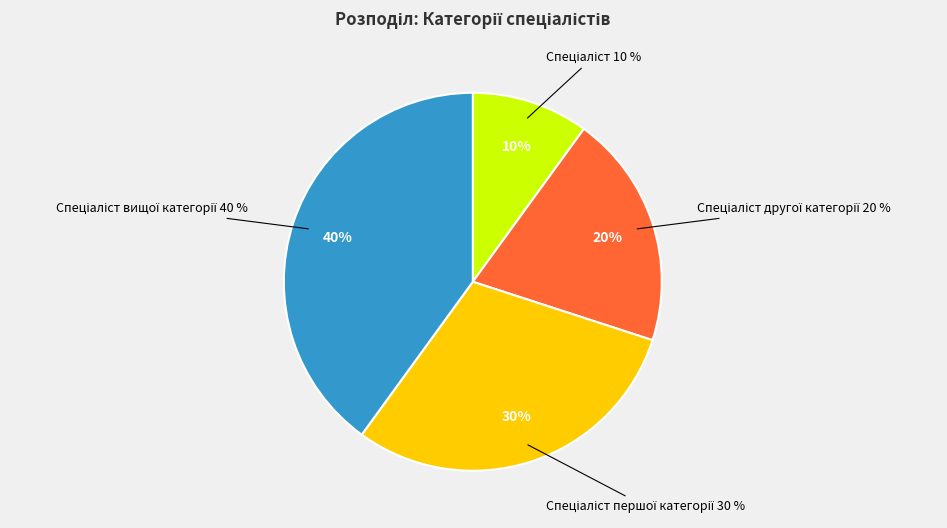

To the nearest percent, what percentage of the pie is Спеціаліст першої категорії?

30%